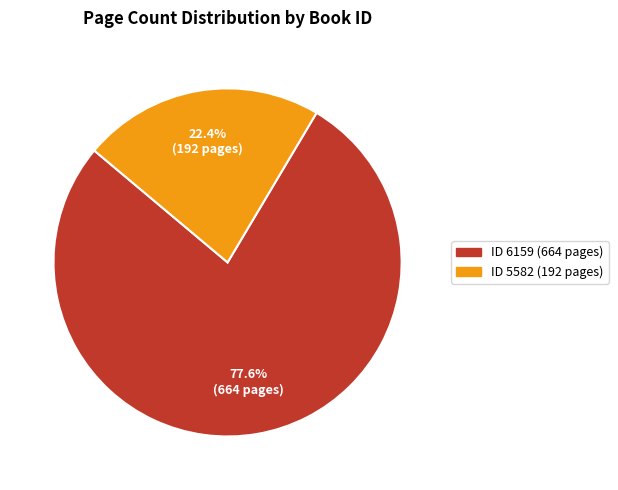

Is there a majority slice in this chart?

Yes